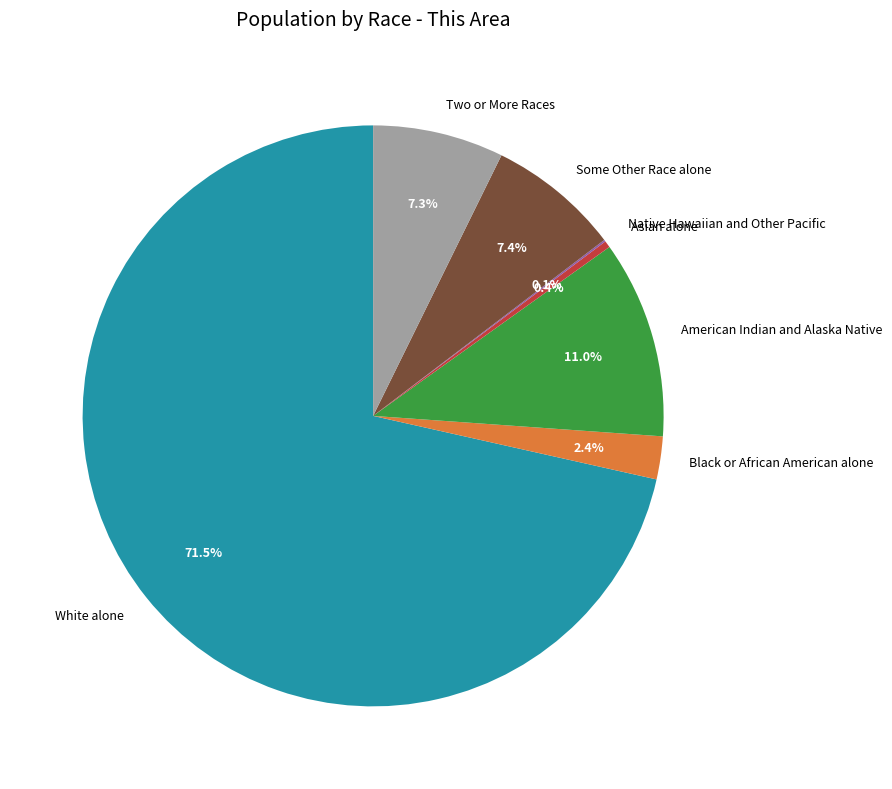

To the nearest percent, what is the difference between the Asian alone and Two or More Races slice percentages?

7%